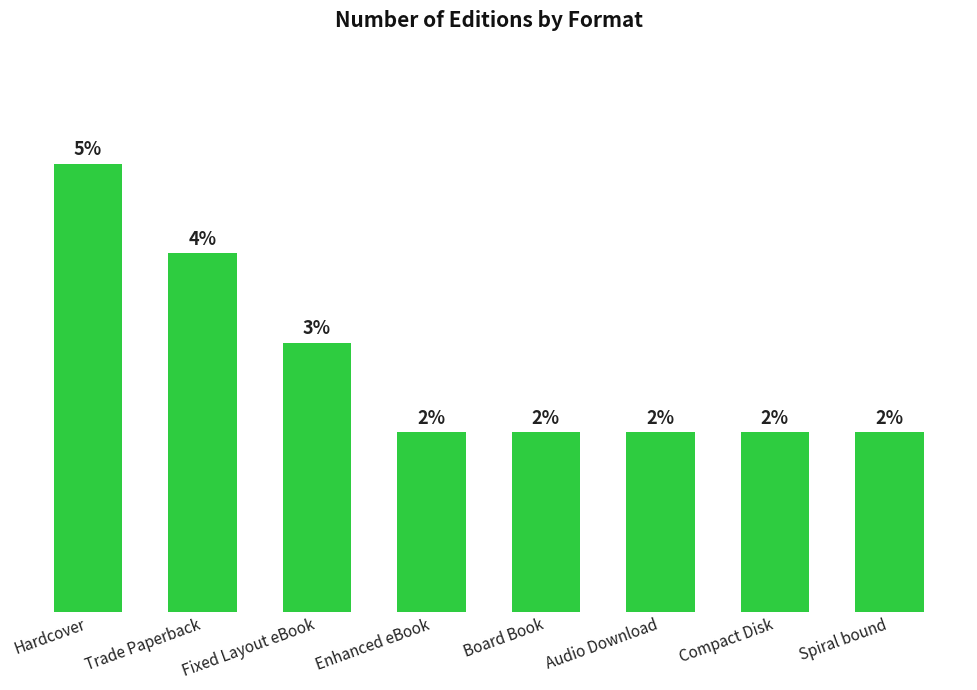

What is the label of the 6th bar from the right?

Fixed Layout eBook